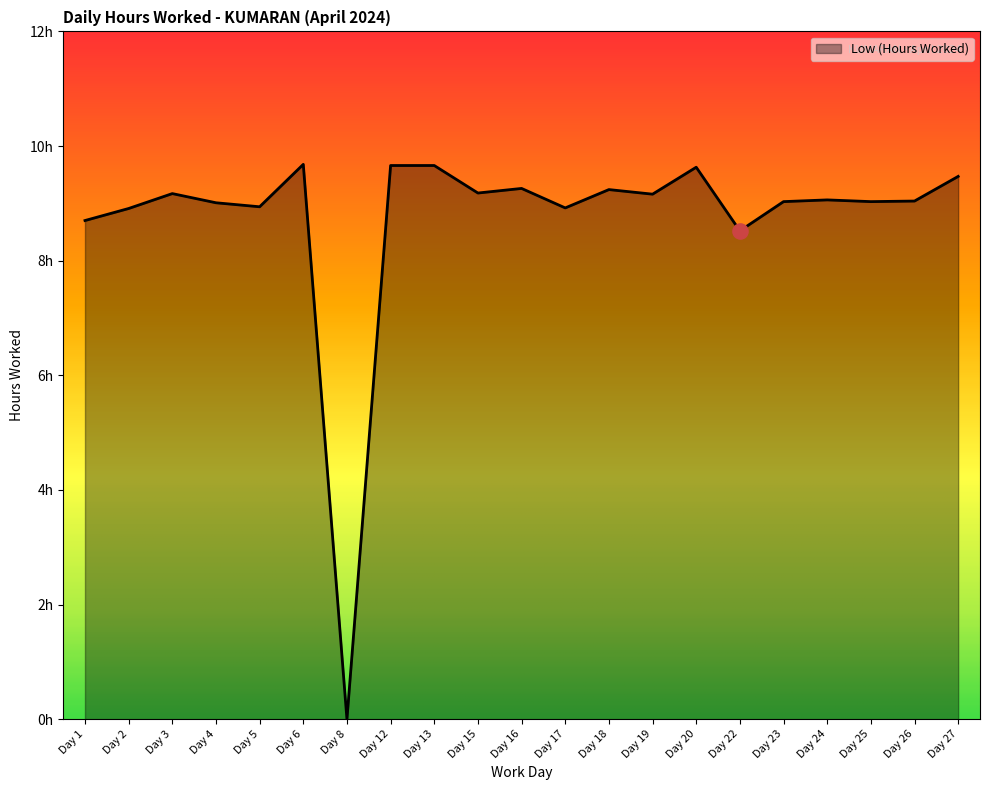

Does the chart have visible grid lines?

No